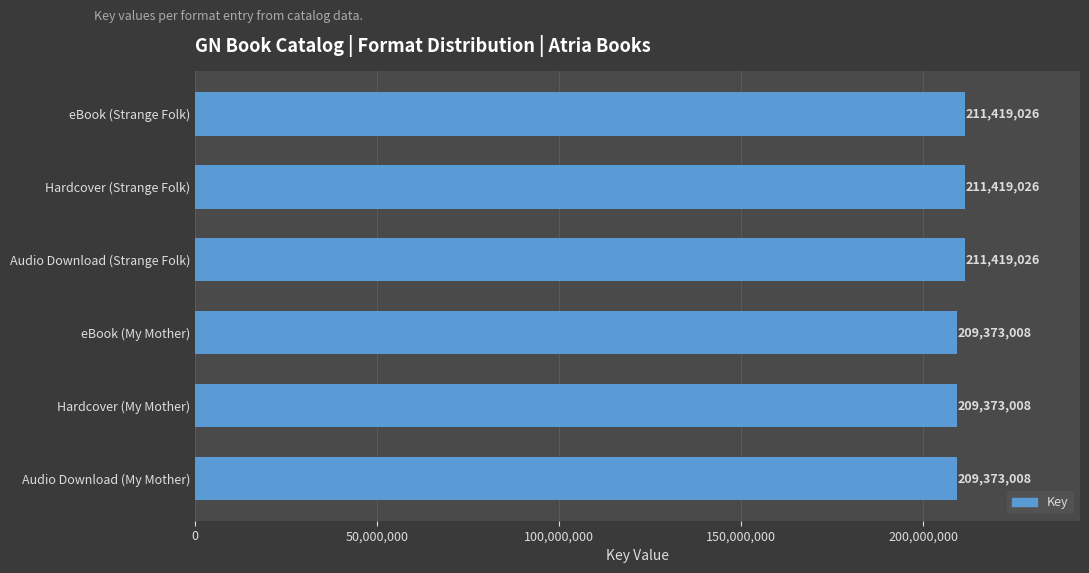

Are the bars horizontal?

Yes